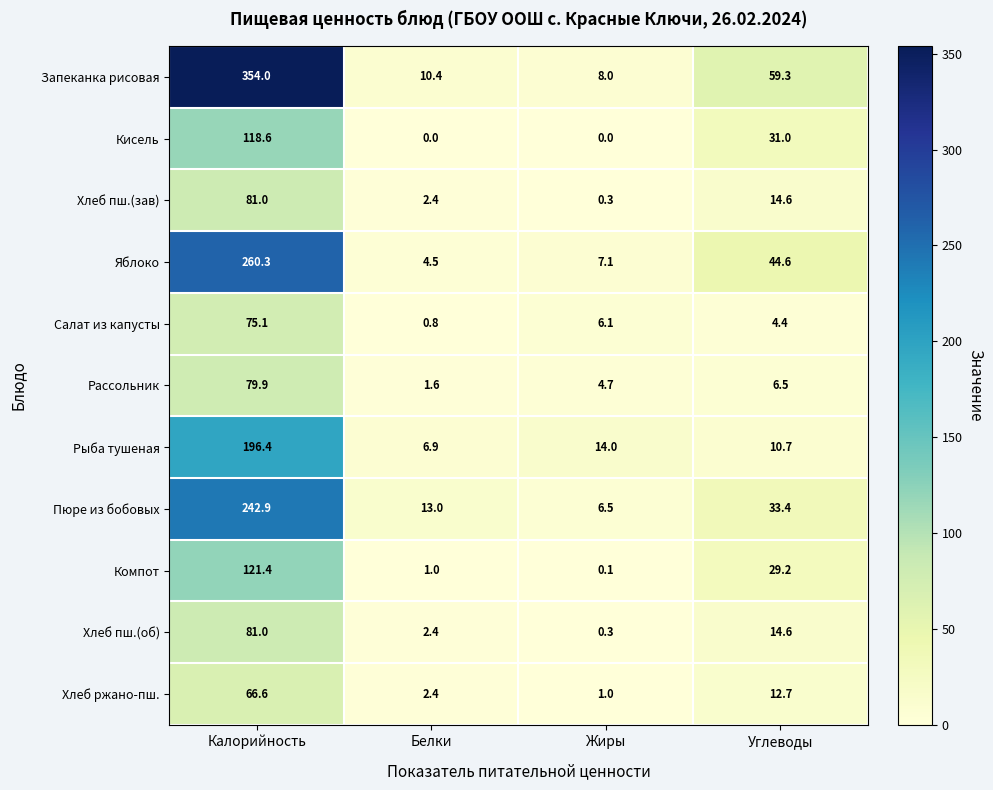

What is the spread (max minus min) of values at Калорийность?

287.4